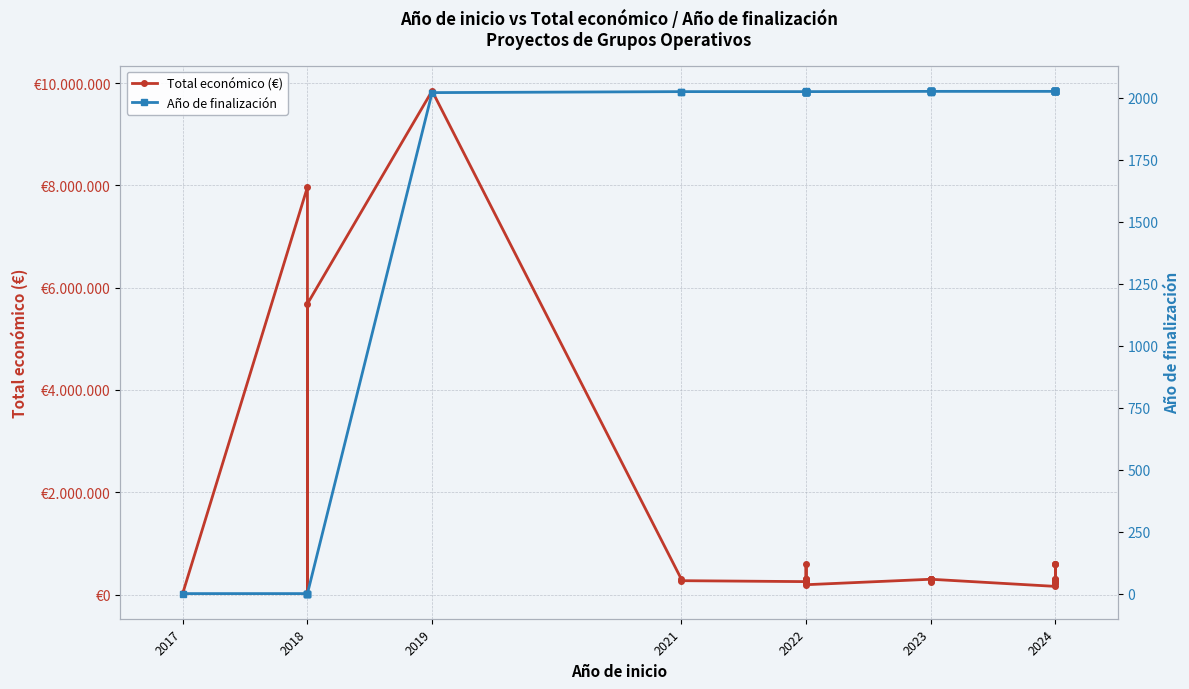

What is the highest value of the Total económico (€) series?

9847932